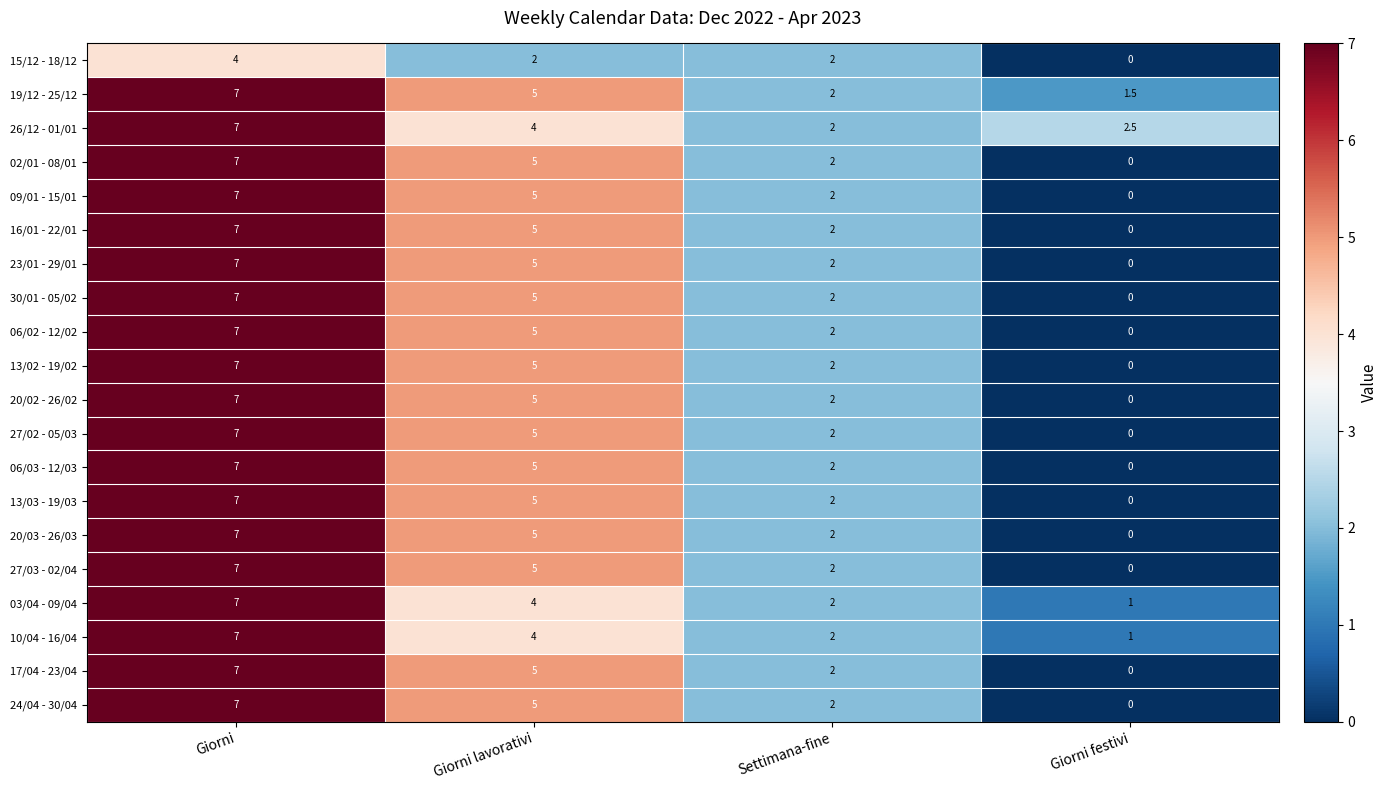

What is the difference between the highest and lowest values at Giorni?

3.0